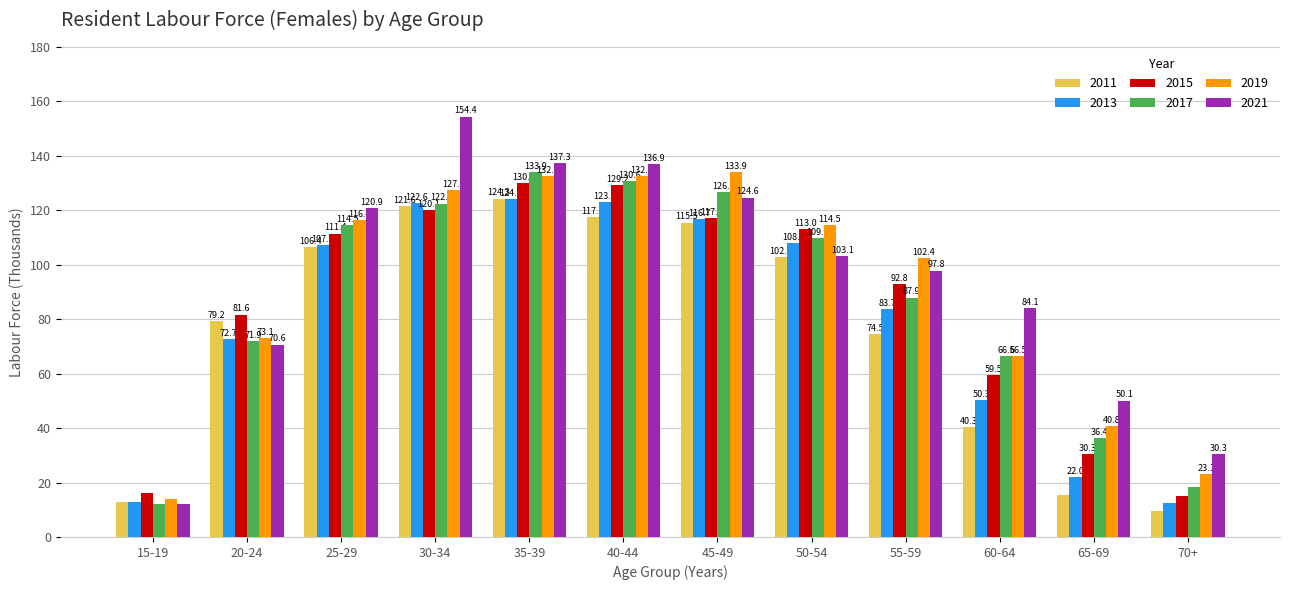

What is the total value across all series at 20-24?

449.1